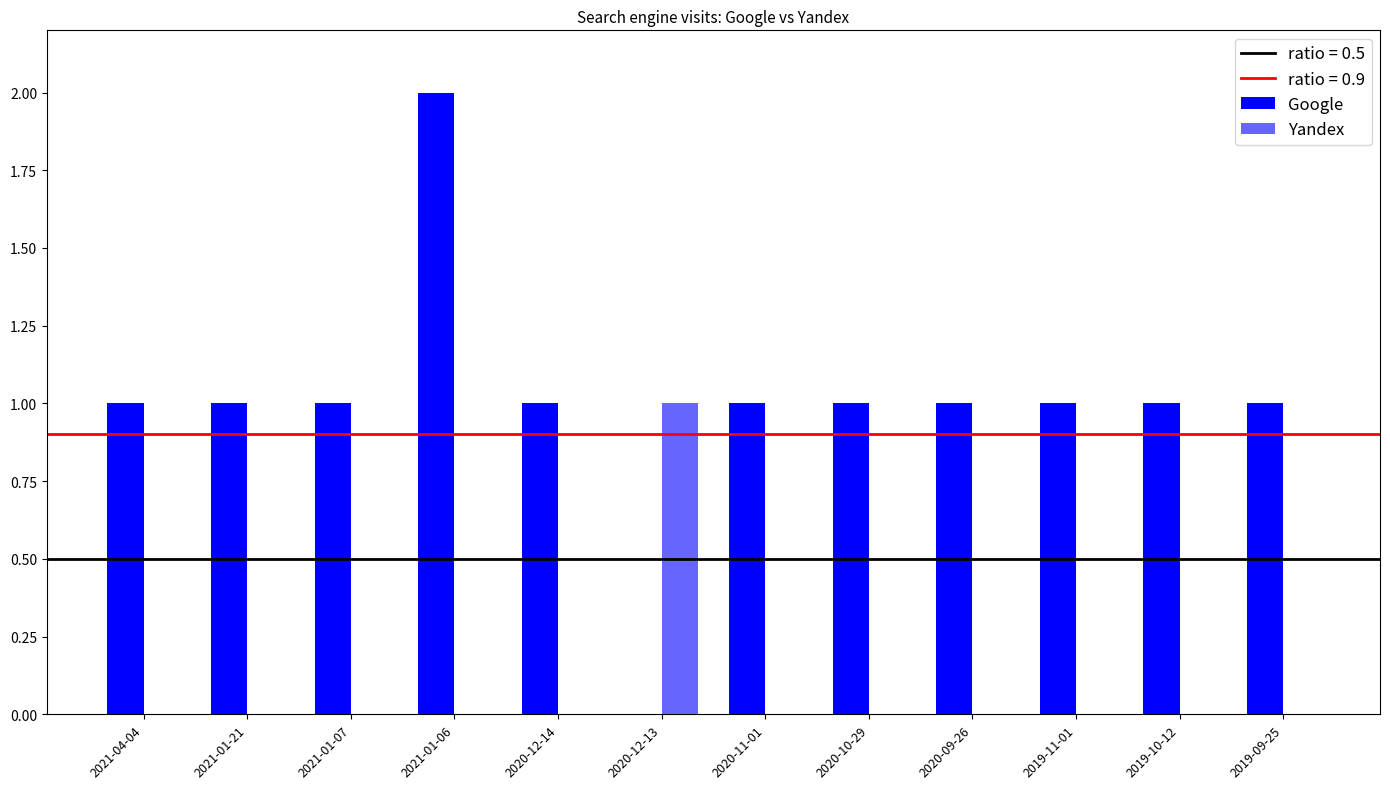

How many Google values are between 1 and 2?

11